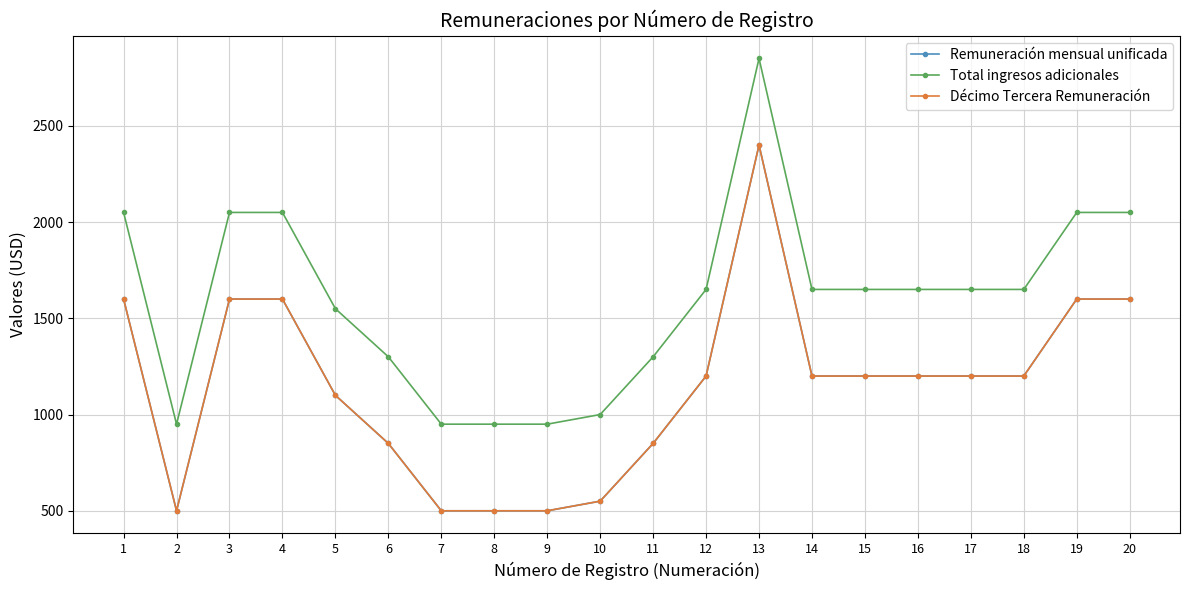

True or false: Remuneración mensual unificada has more than 2 points higher than both neighbors.

False